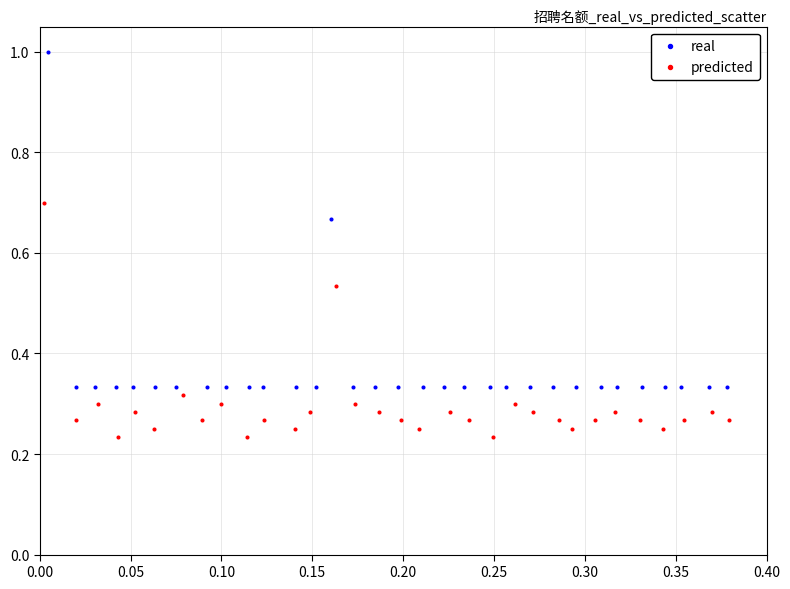

Which series contains the highest Y value?

real